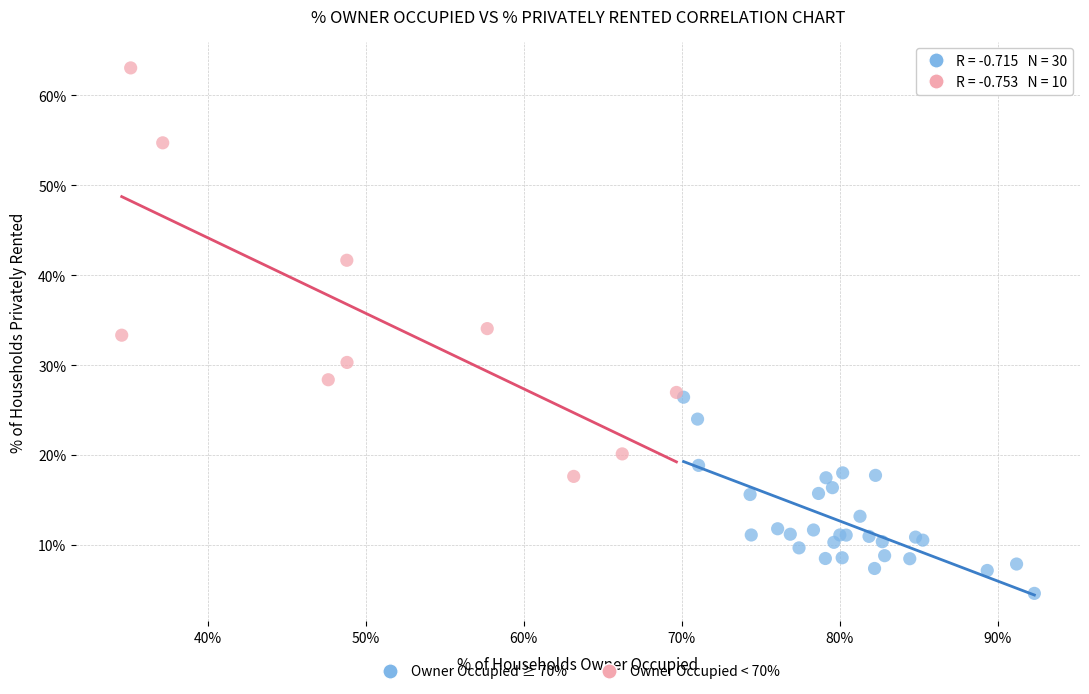

Which series contains the lowest Y value?

Owner Occupied ≥ 70%